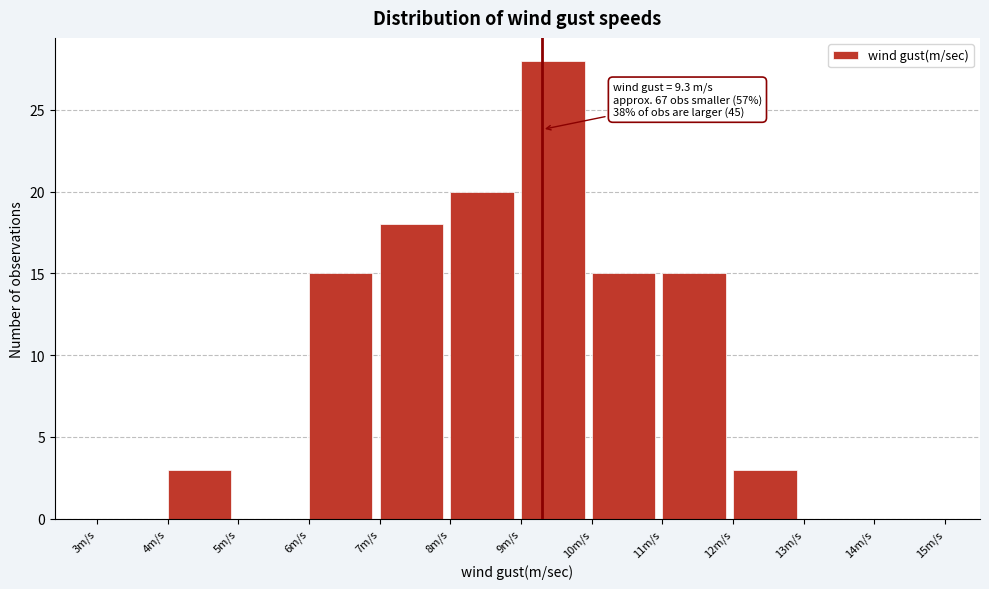

Which range on the x-axis has the tallest bar?

9 to 10